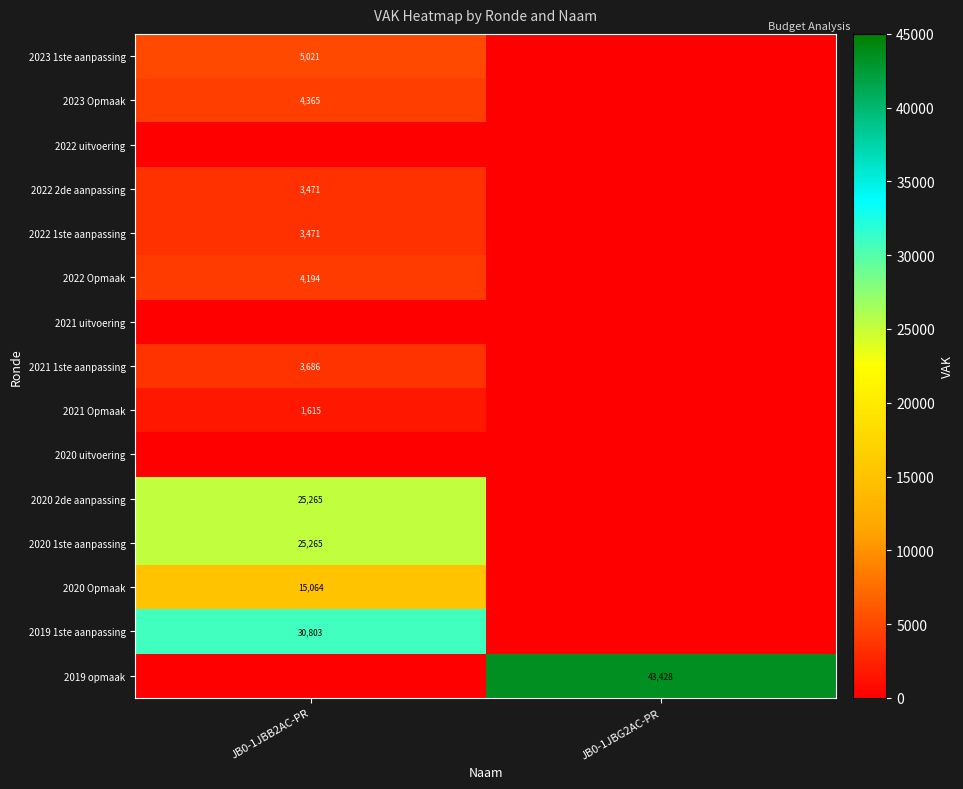

Between JB0-1JBB2AC-PR and JB0-1JBG2AC-PR, which is larger?

JB0-1JBB2AC-PR